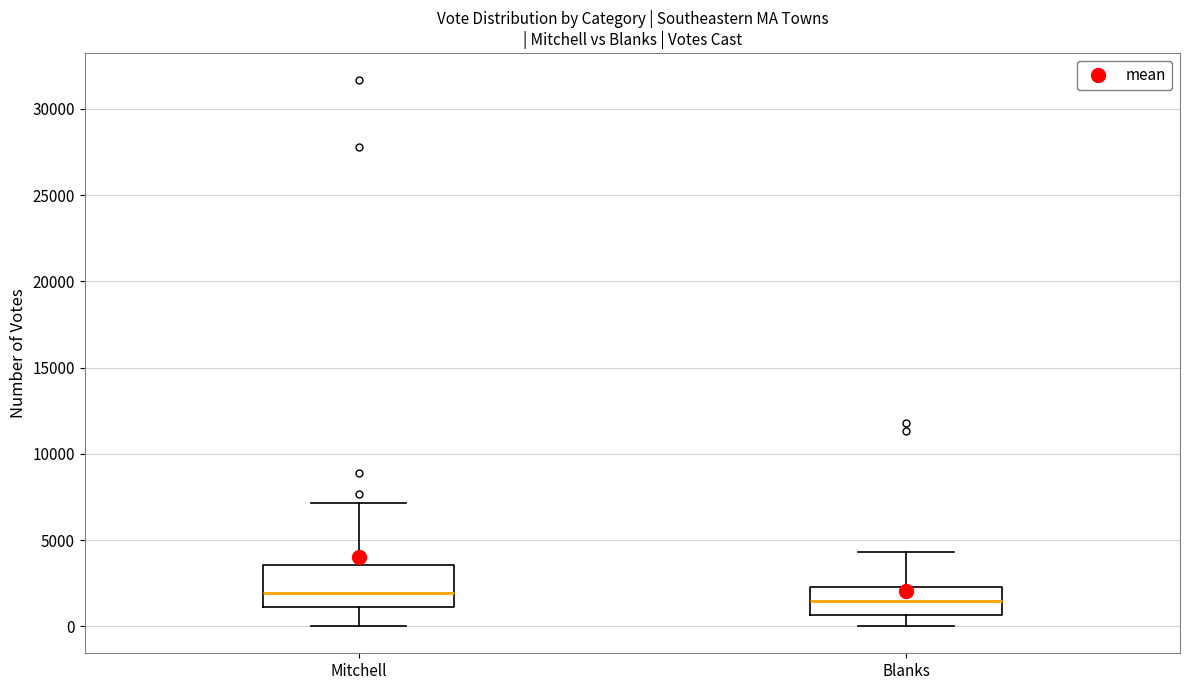

Reading left to right, transcribe this box plot: for each box, give where its median line is, the range the box spans, and where its two whiskers end, as read against the y-axis. The values are not printed on the chart, so give them approximately, as read against the axis.

Mitchell: median 2000, box 1000 to 3500, whiskers 0 to 7000
Blanks: median 1500, box 500 to 2500, whiskers 0 to 4500